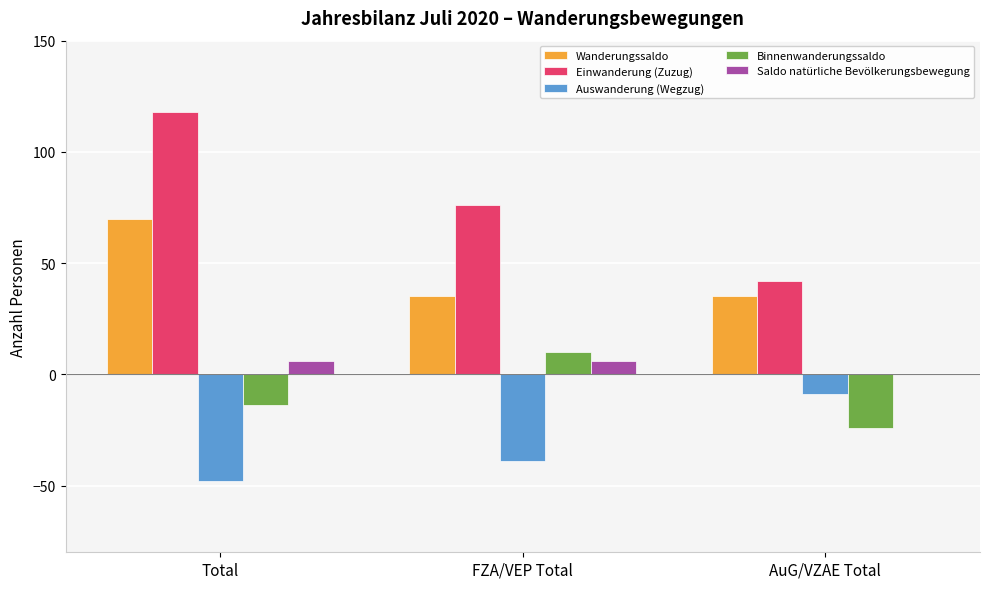

Is it true that Auswanderung (Wegzug) equals -39 at FZA/VEP Total?

True